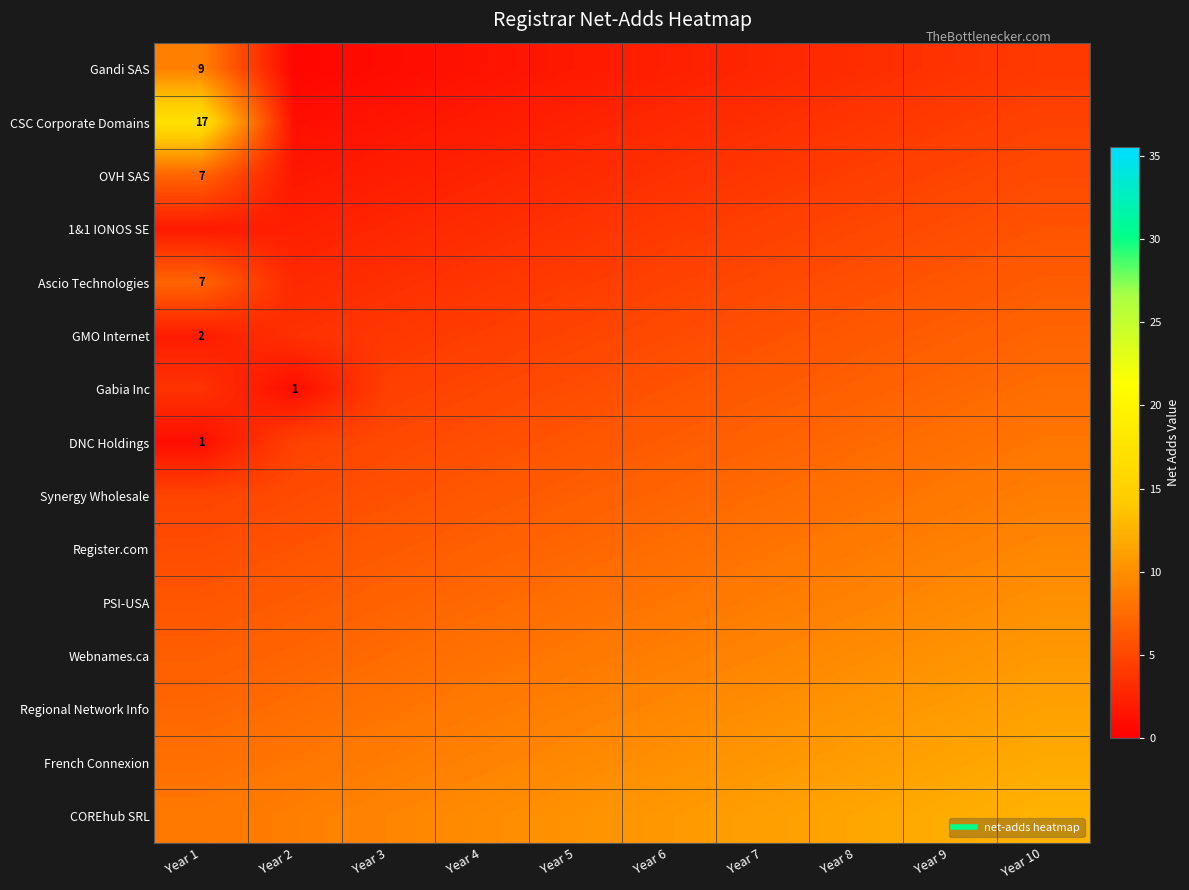

What is the difference between the second highest and minimum values in the Webnames.ca series?

3.6